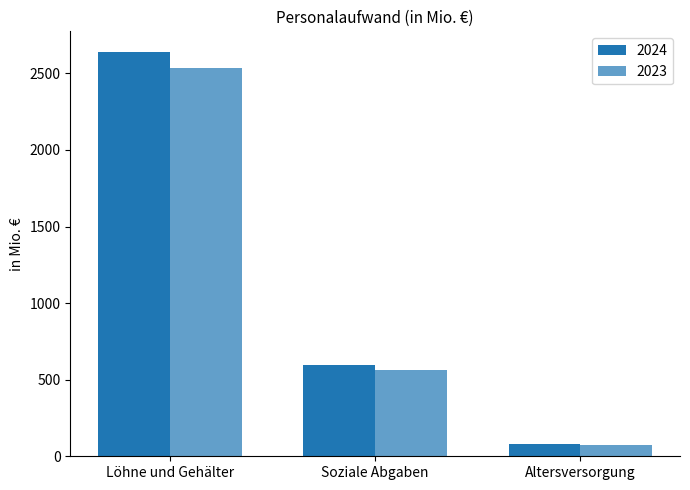

Rank the series at Altersversorgung from lowest to highest value.

2023, 2024